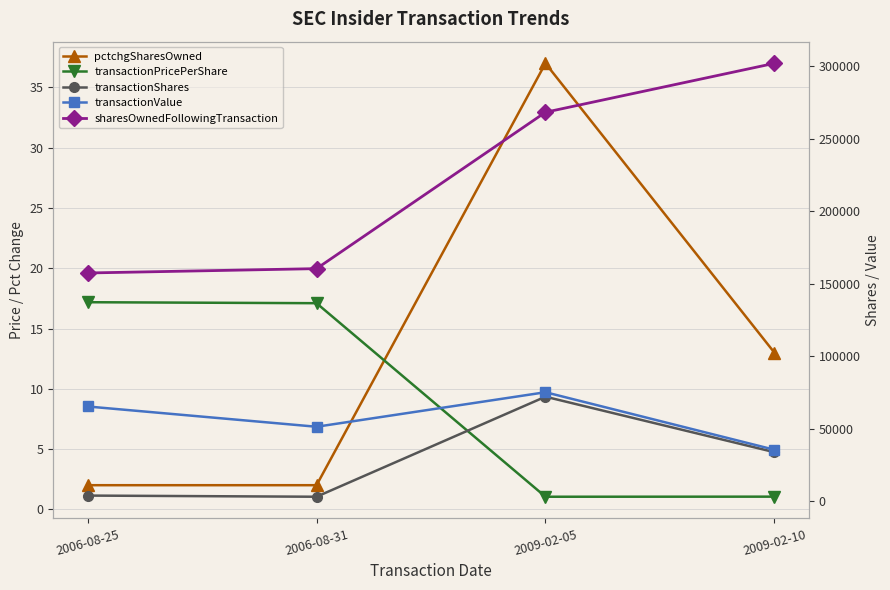

True or false: pctchgSharesOwned has more than 1 interior local peaks.

False